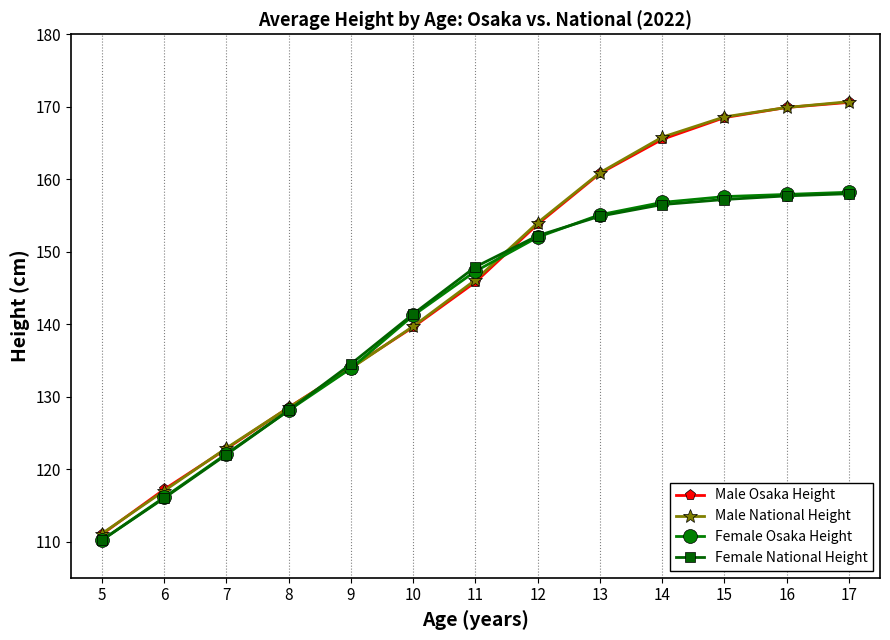

What is the value of the Female Osaka Height point at the 2nd from the left?

116.1